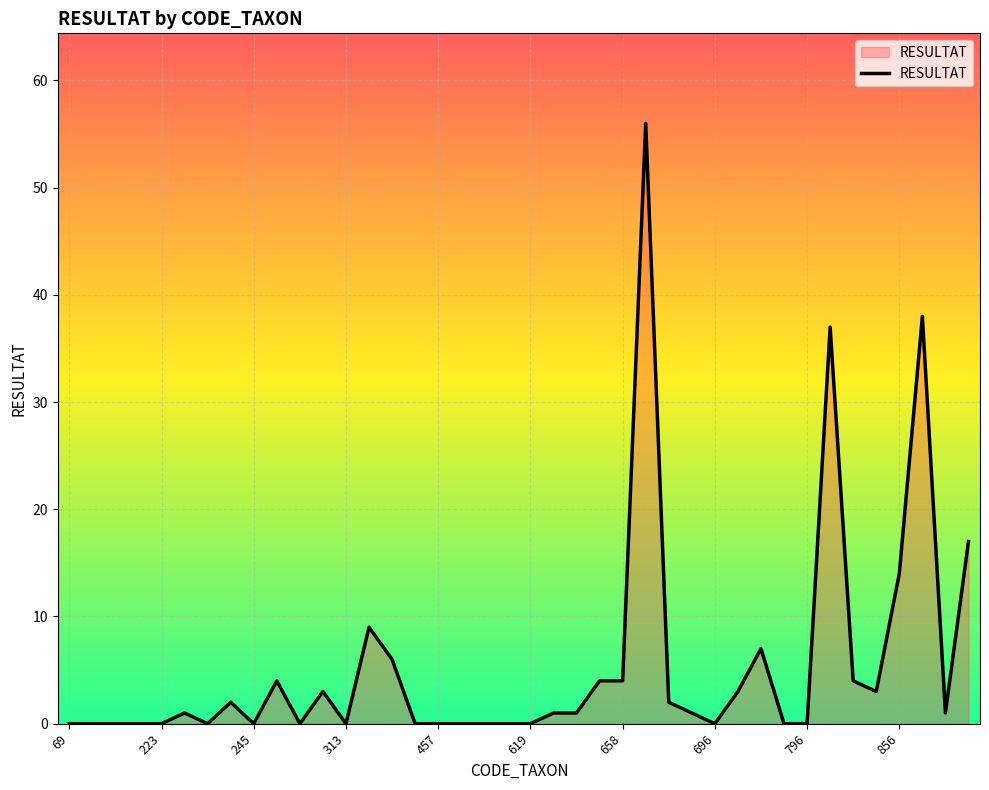

What is the greatest value displayed?

56